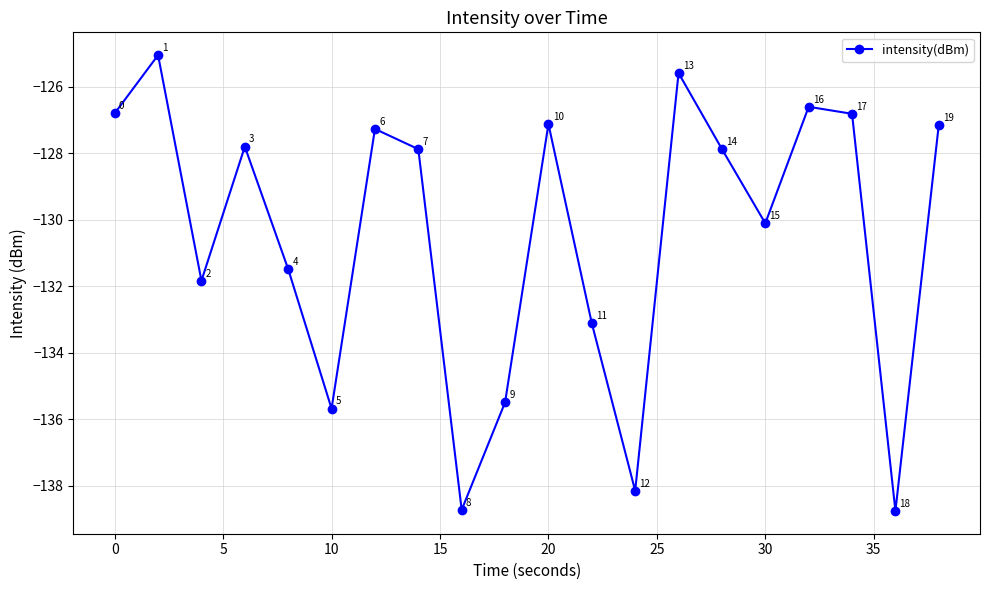

How many categories are shown in the chart?

20